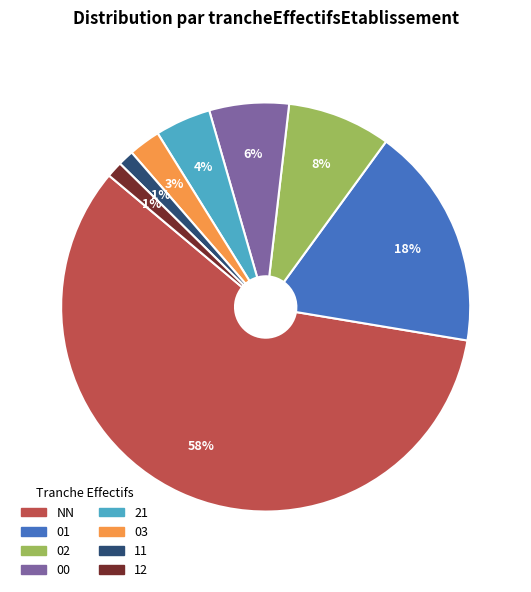

True or false: NN accounts for 1% of the total.

False